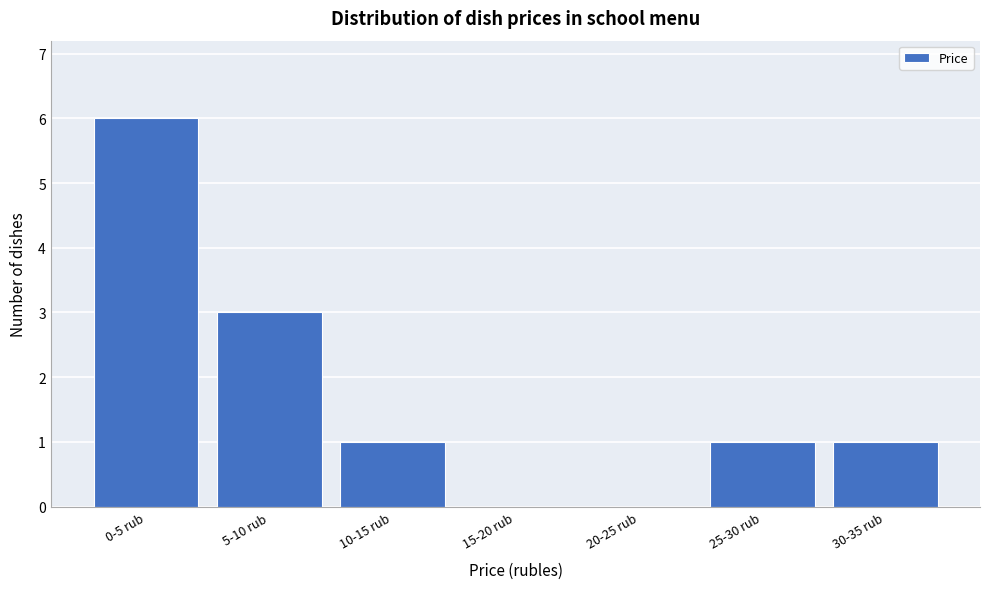

Reading right to left, what are all the values shown in this chart?

30-35 rub=1	25-30 rub=1	20-25 rub=0	15-20 rub=0	10-15 rub=1	5-10 rub=3	0-5 rub=6